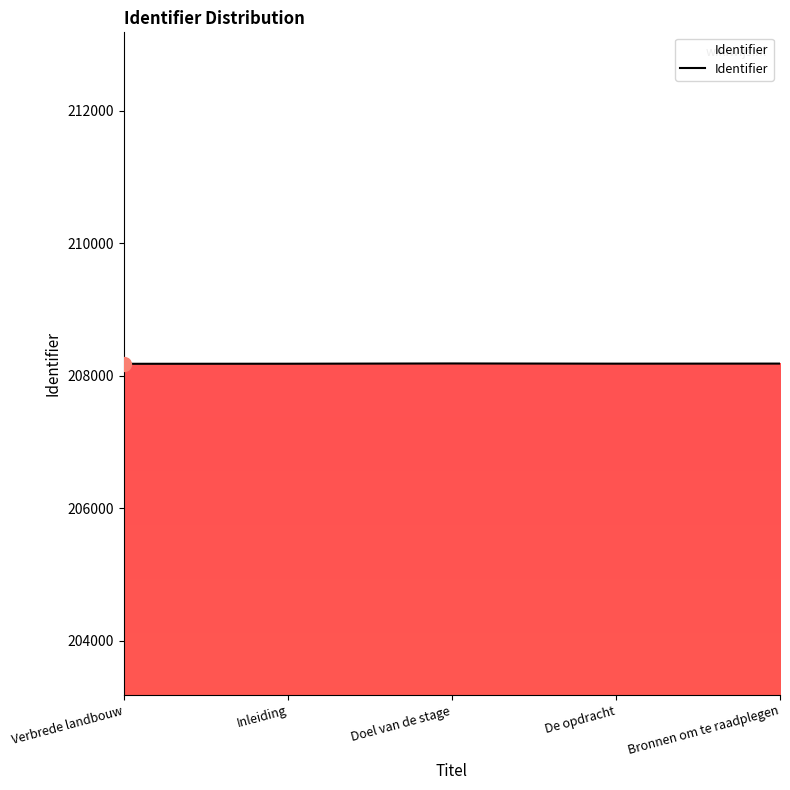

How many lines are shown in the chart?

1